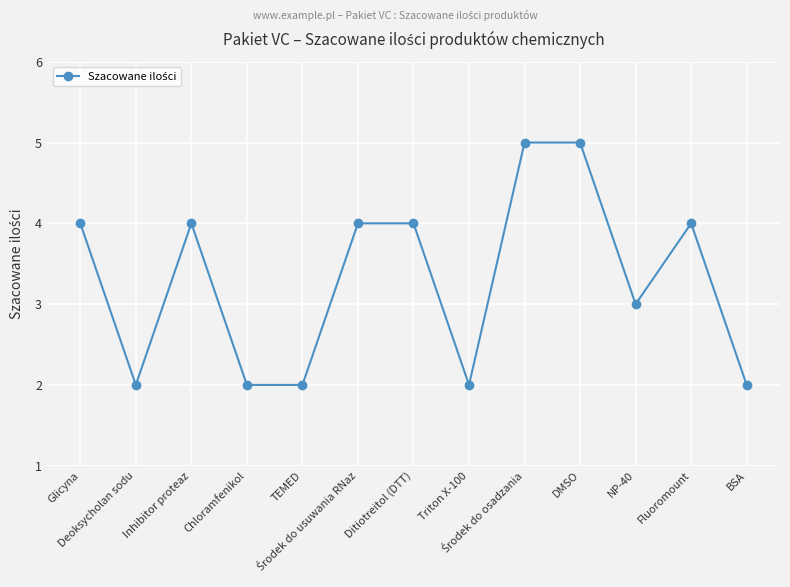

What is the label of the 13th point from the right?

Glicyna